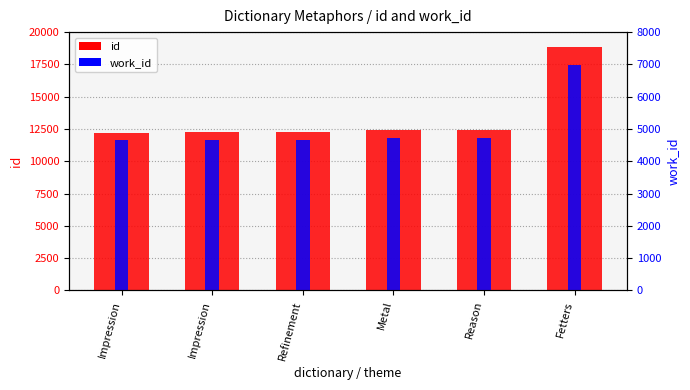

What is the greatest value displayed?

18865